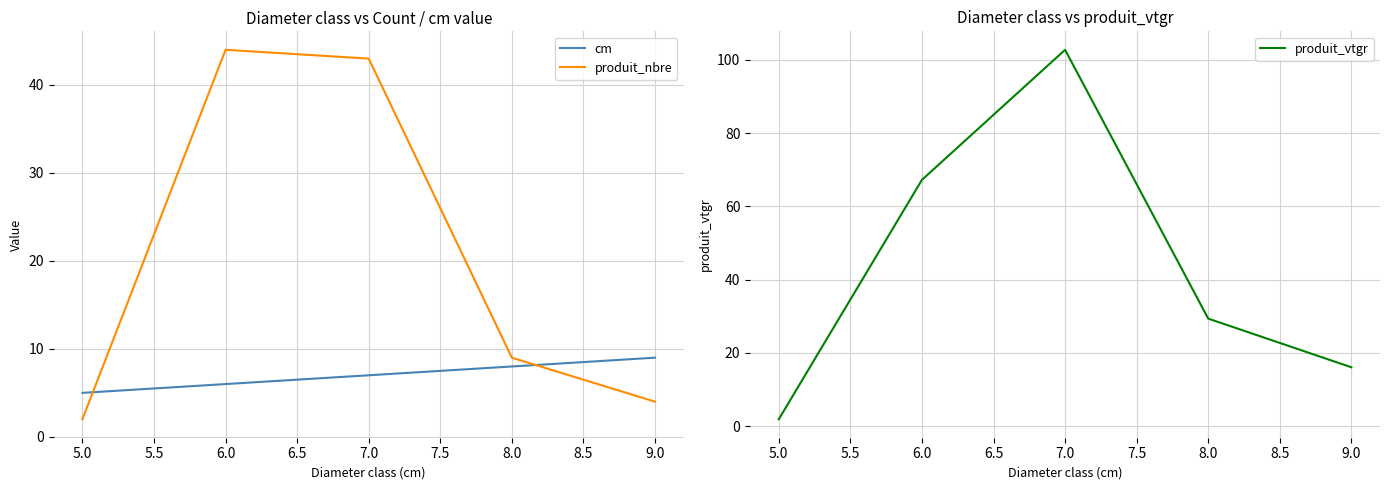

Is the value of cm at 9.0 greater than the value of produit_nbre at 5.0?

Yes